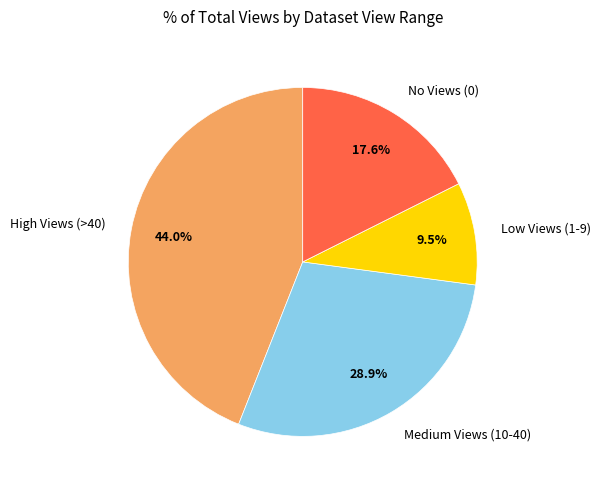

What is the smallest slice in the pie chart?

Low Views (1-9)